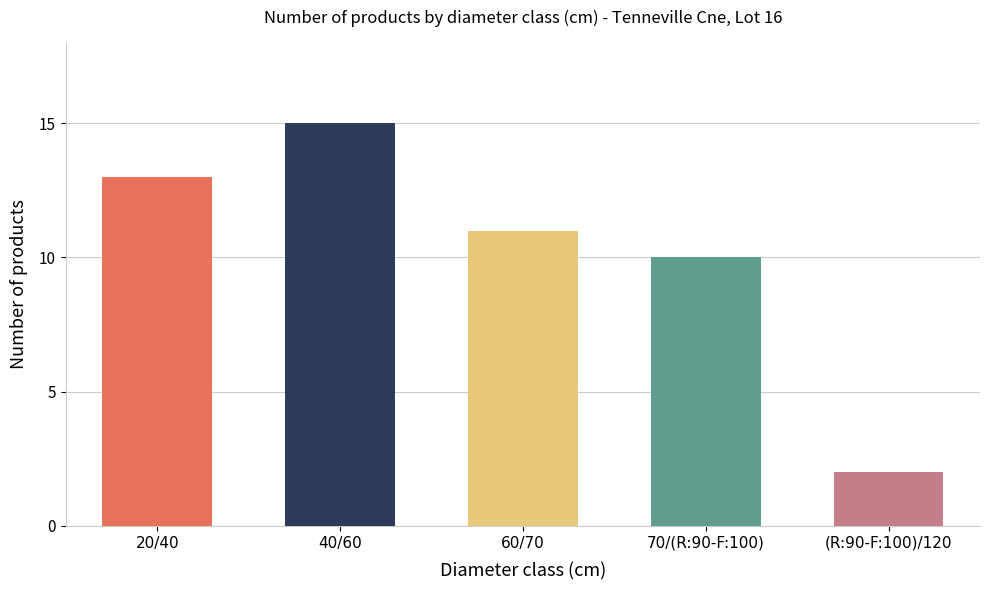

What is the ratio of the value at 40/60 to the value at 20/40?

1.2